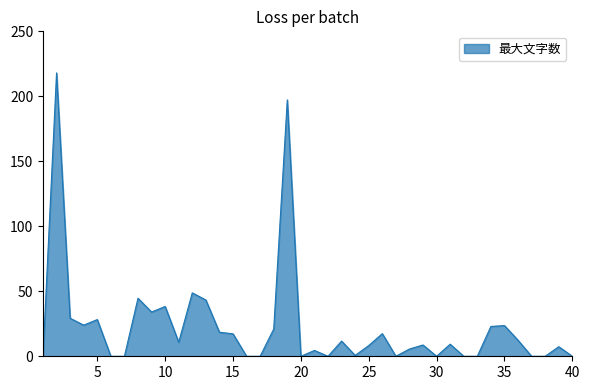

How many lines are shown in the chart?

1